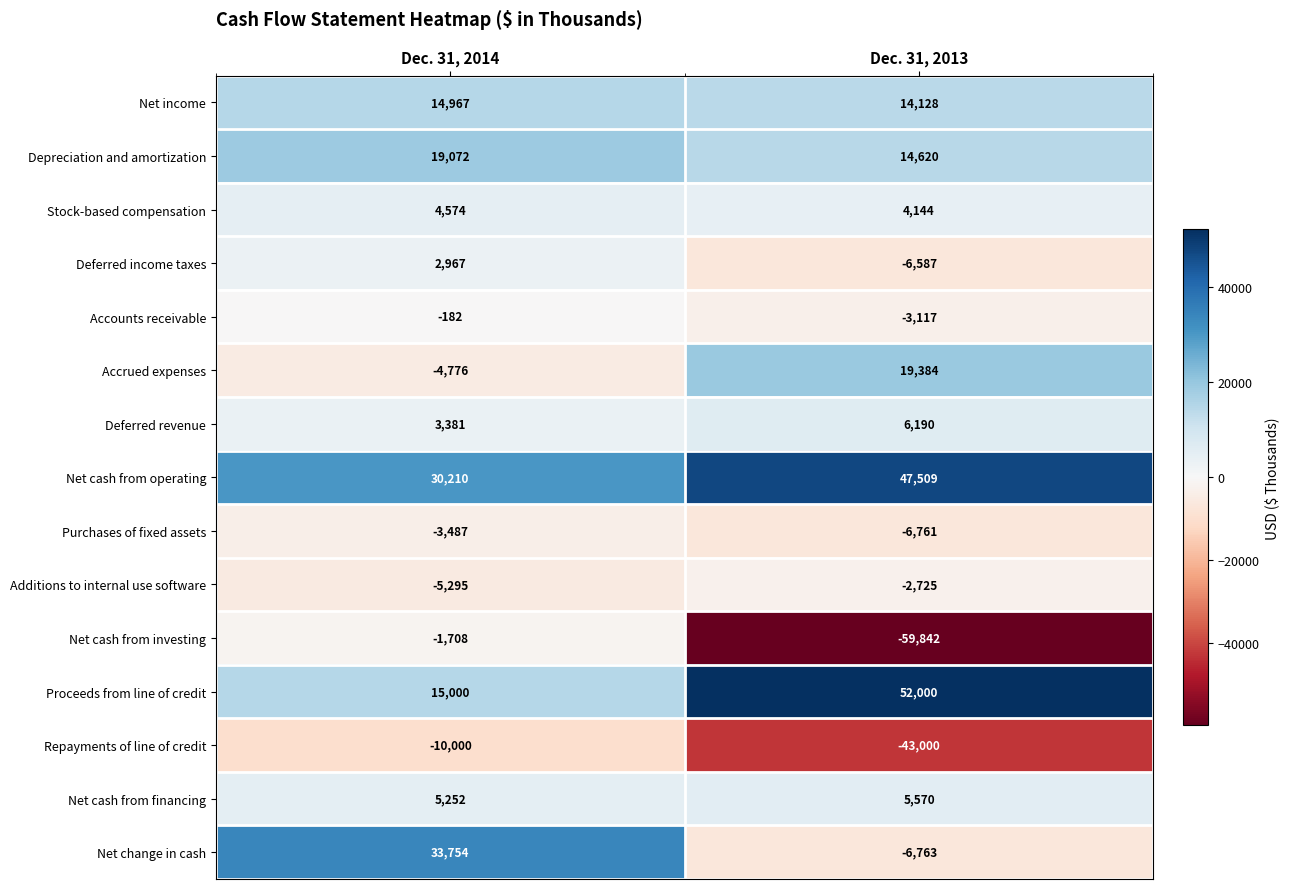

Reading left to right, transcribe all the data shown in this chart.

Net income: Dec. 31, 2014=14967	Dec. 31, 2013=14128
Depreciation and amortization: Dec. 31, 2014=19072	Dec. 31, 2013=14620
Stock-based compensation: Dec. 31, 2014=4574	Dec. 31, 2013=4144
Deferred income taxes: Dec. 31, 2014=2967	Dec. 31, 2013=-6587
Accounts receivable: Dec. 31, 2014=-182	Dec. 31, 2013=-3117
Accrued expenses: Dec. 31, 2014=-4776	Dec. 31, 2013=19384
Deferred revenue: Dec. 31, 2014=3381	Dec. 31, 2013=6190
Net cash from operating: Dec. 31, 2014=30210	Dec. 31, 2013=47509
Purchases of fixed assets: Dec. 31, 2014=-3487	Dec. 31, 2013=-6761
Additions to internal use software: Dec. 31, 2014=-5295	Dec. 31, 2013=-2725
Net cash from investing: Dec. 31, 2014=-1708	Dec. 31, 2013=-59842
Proceeds from line of credit: Dec. 31, 2014=15000	Dec. 31, 2013=52000
Repayments of line of credit: Dec. 31, 2014=-10000	Dec. 31, 2013=-43000
Net cash from financing: Dec. 31, 2014=5252	Dec. 31, 2013=5570
Net change in cash: Dec. 31, 2014=33754	Dec. 31, 2013=-6763